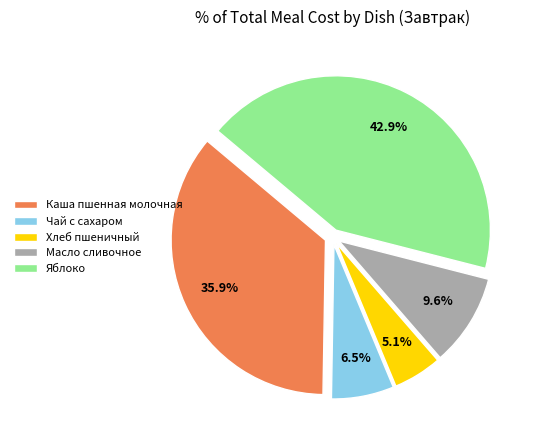

How much of the chart is everything except Каша пшенная молочная?

64.1%